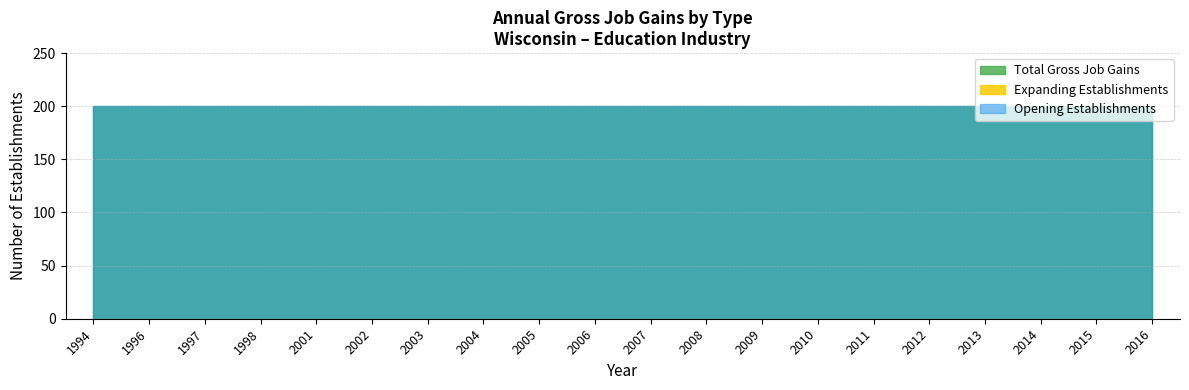

Is the value of Expanding Establishments at 2010 greater than the value of Opening Establishments at 2013?

No